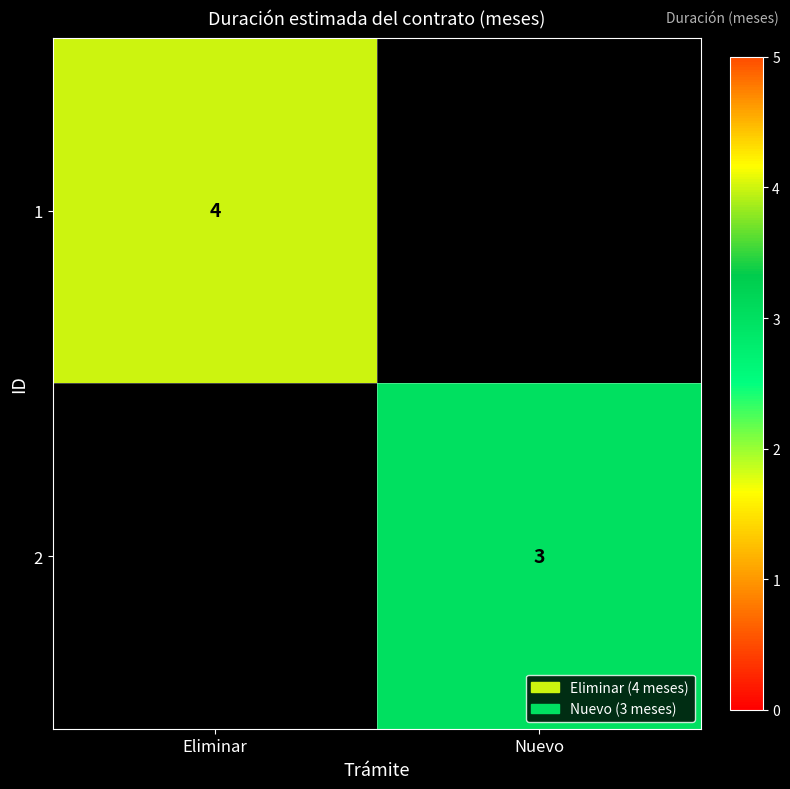

The value of 2 at Nuevo is 4. True or false?

False